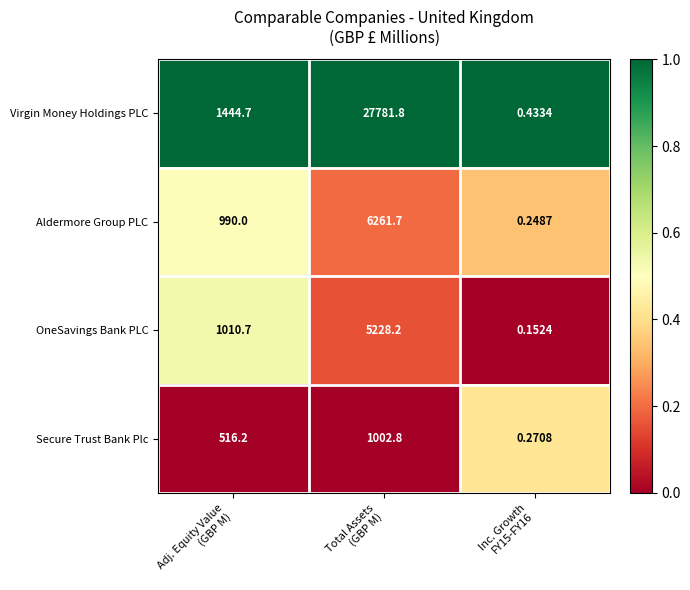

What is the difference between the highest and lowest values at Adj. Equity Value
(GBP M)?

928.5